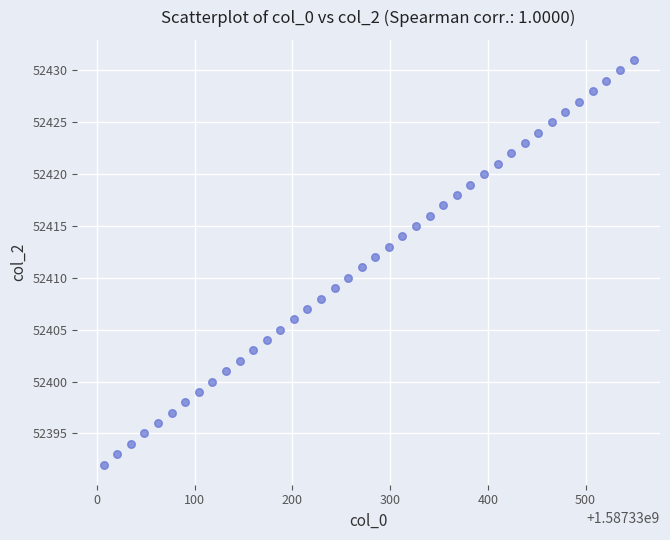

What is the range of Y values (max minus min)?

39